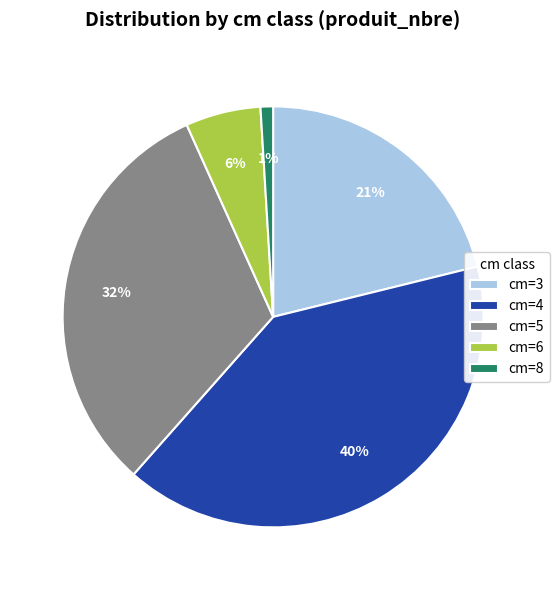

Which has a higher value, cm=8 or cm=6?

cm=6